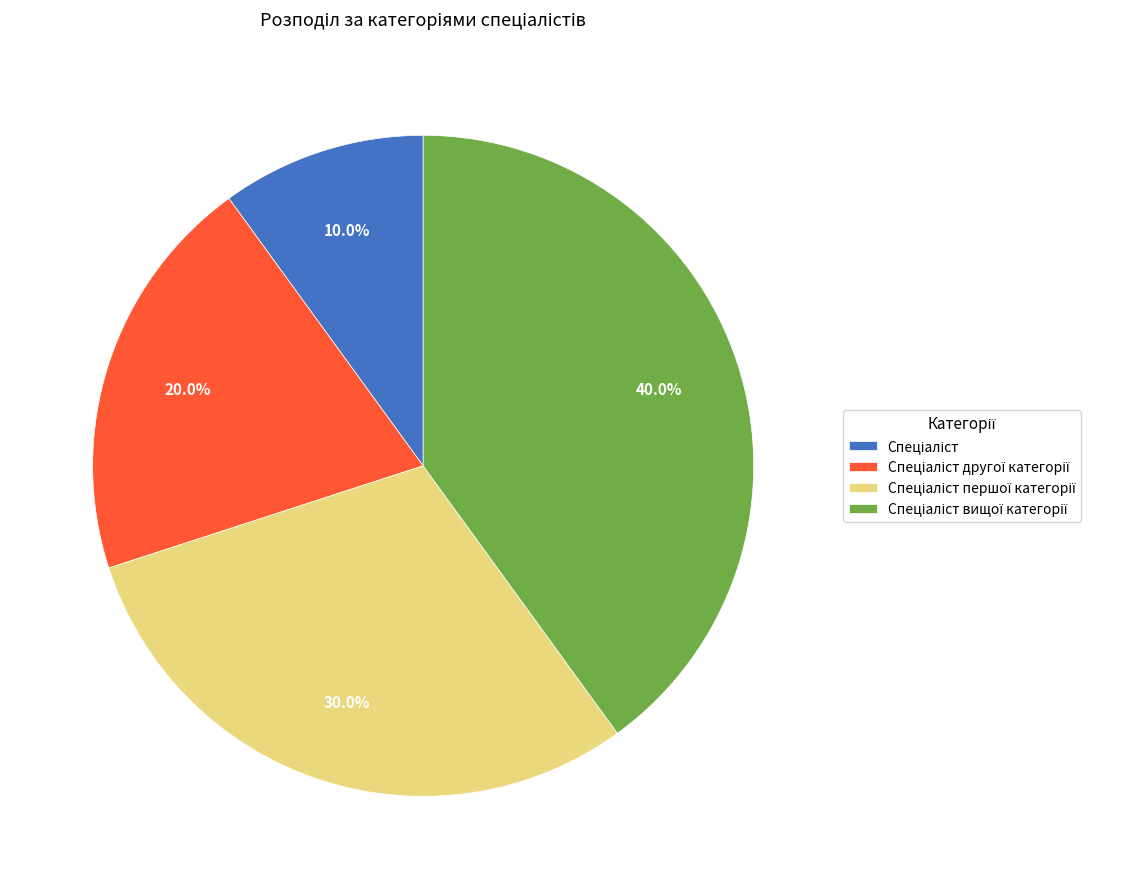

Does any single category account for the majority?

No